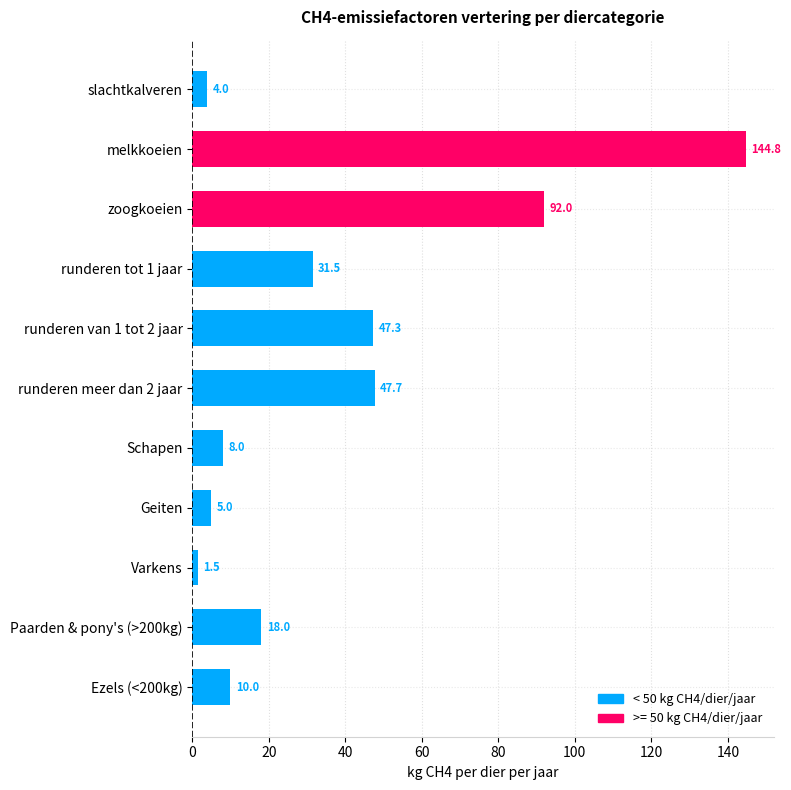

Which label corresponds to the smallest value in the chart?

Varkens